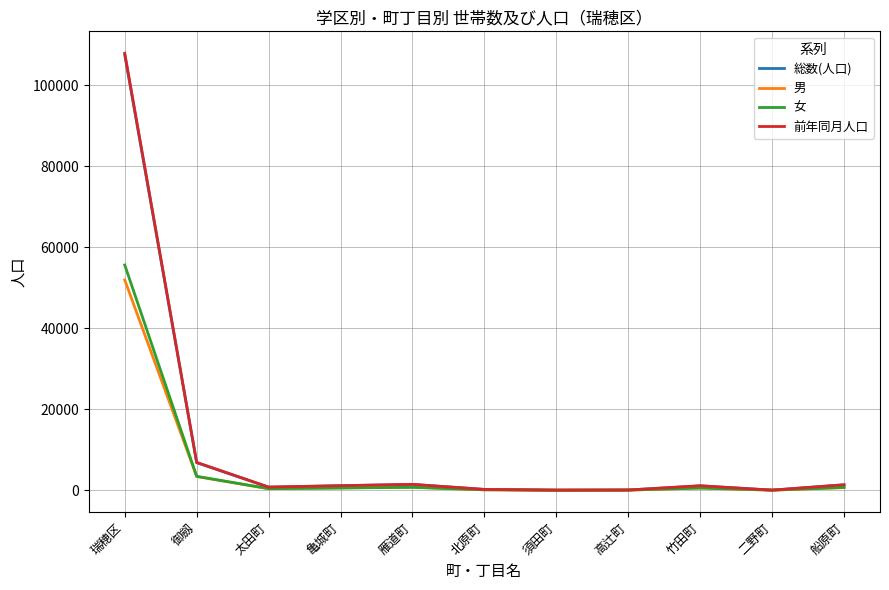

Which series has the largest range (max minus min)?

前年同月人口